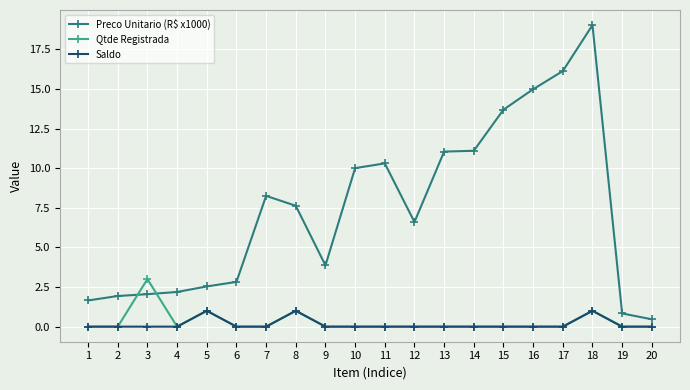

Count the Saldo values in the range 0 to 1.

20